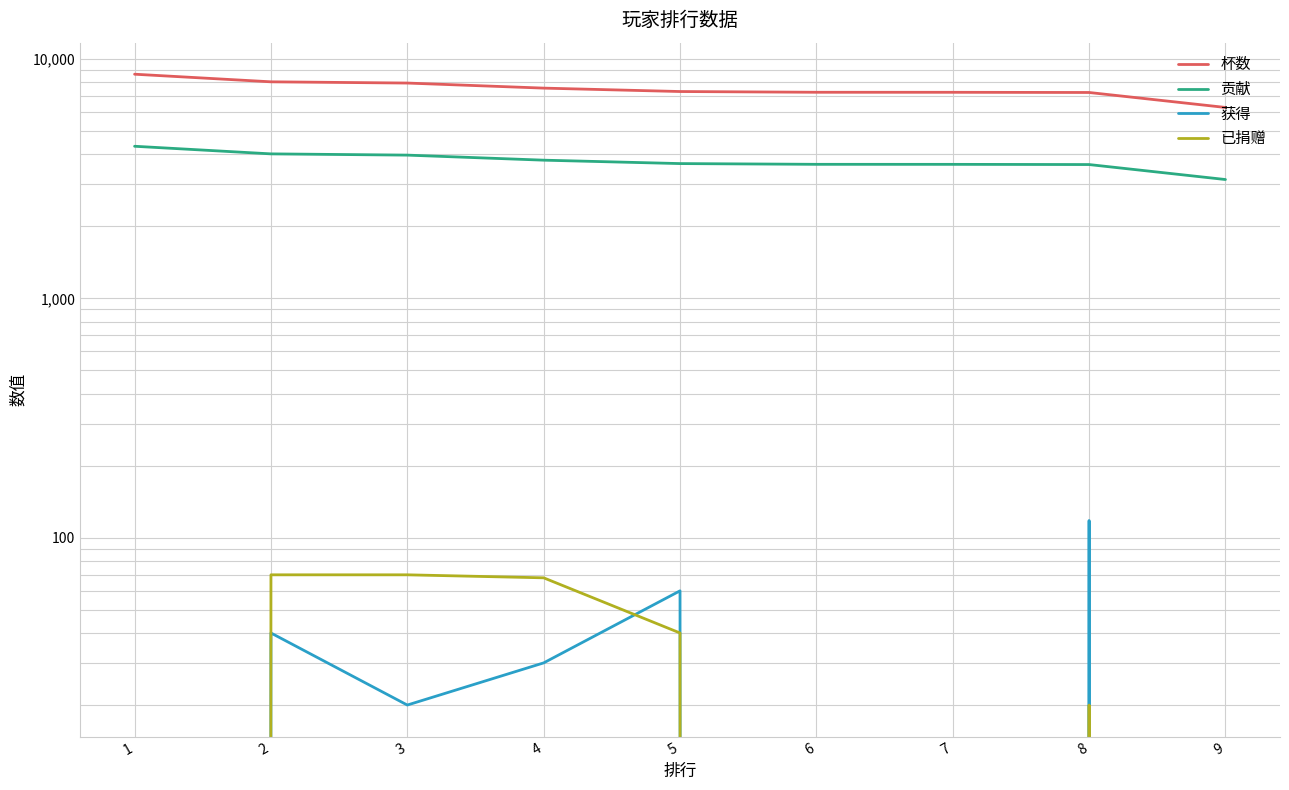

Reading left to right, transcribe all the data shown in this chart.

杯数: 1=8640	2=8030	3=7935	4=7558	5=7314	6=7262	7=7260	8=7247	9=6275
贡献: 1=4320	2=4015	3=3967	4=3779	5=3657	6=3631	7=3630	8=3623	9=3137
获得: 1=0	2=40	3=20	4=30	5=60	6=0	7=0	8=118	9=0
已捐赠: 1=0	2=70	3=70	4=68	5=40	6=0	7=0	8=20	9=0